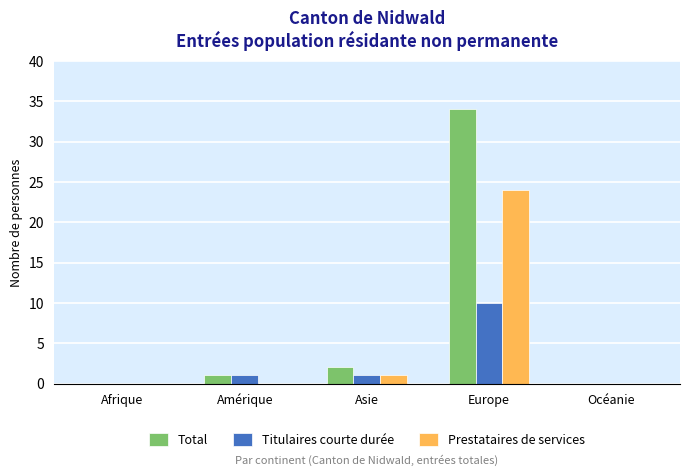

What is the highest value of the Prestataires de services series?

24